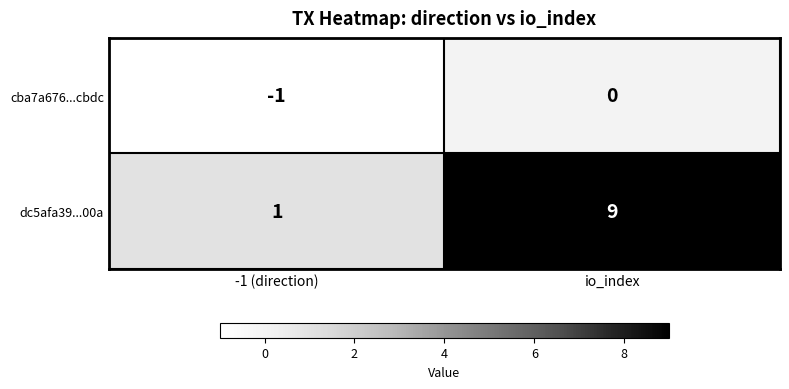

True or false: cba7a676...cbdc has a value of -1 at -1 (direction).

True